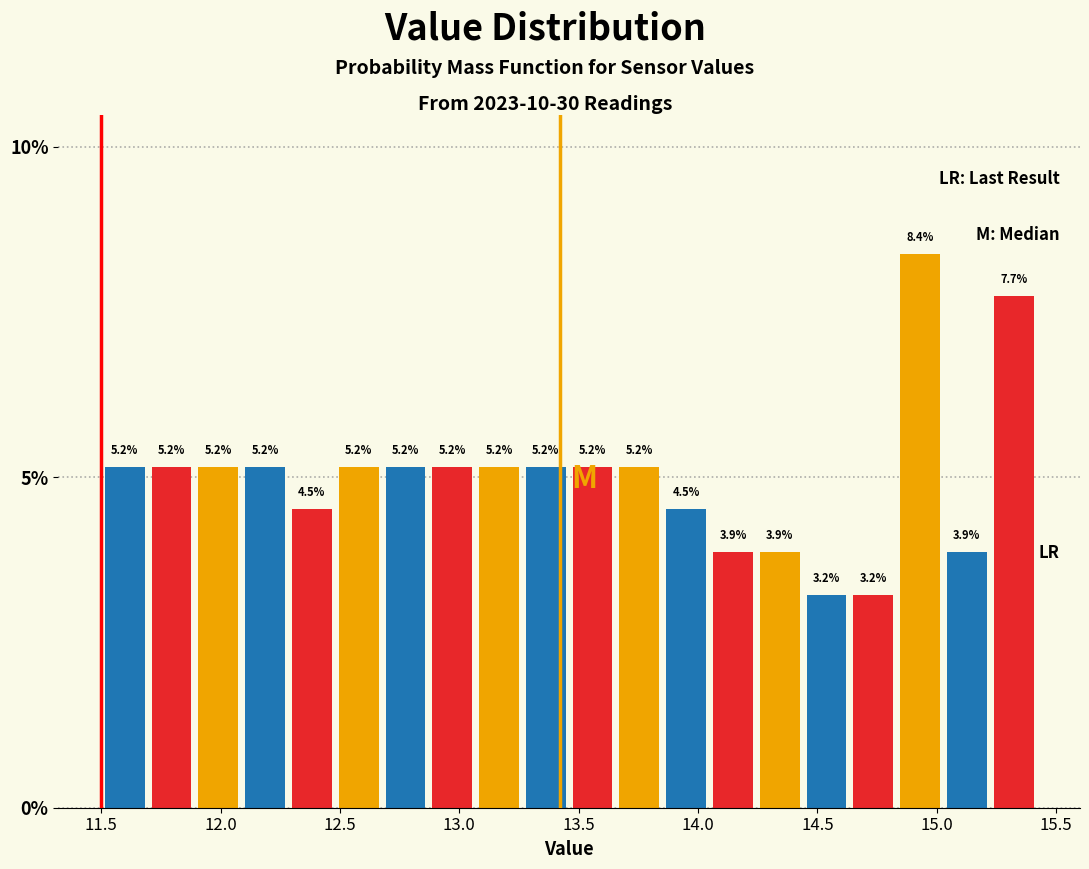

Around what value on the x-axis is the tallest bar? Give the approximate position of its centre, as read against the axis.

14.95